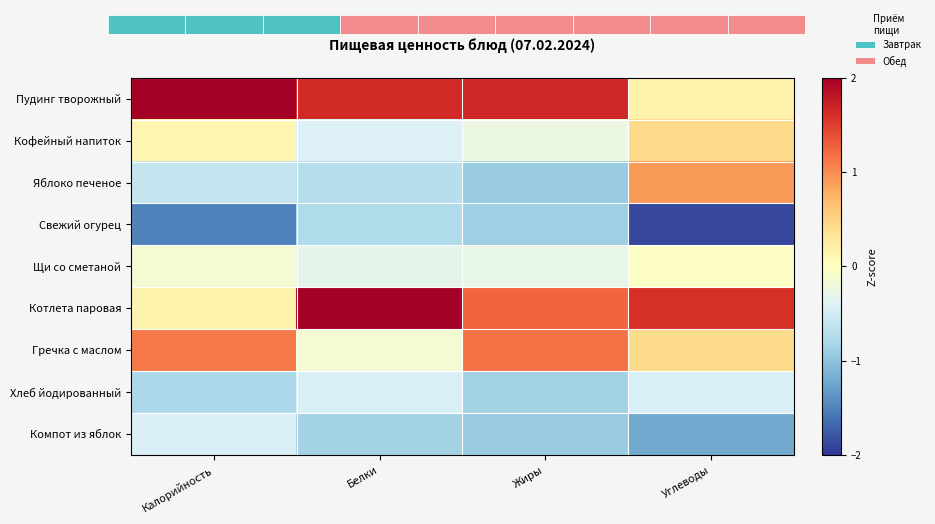

The Компот из яблок series shows -0.3 at Углеводы. True or false?

False